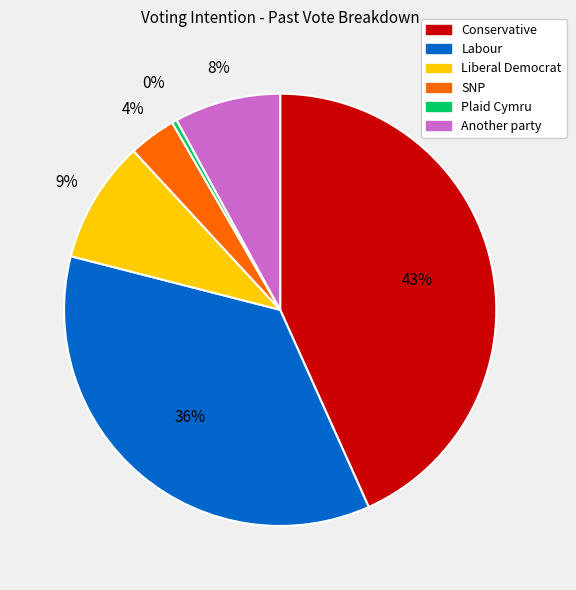

What is the largest slice in the pie chart?

Conservative